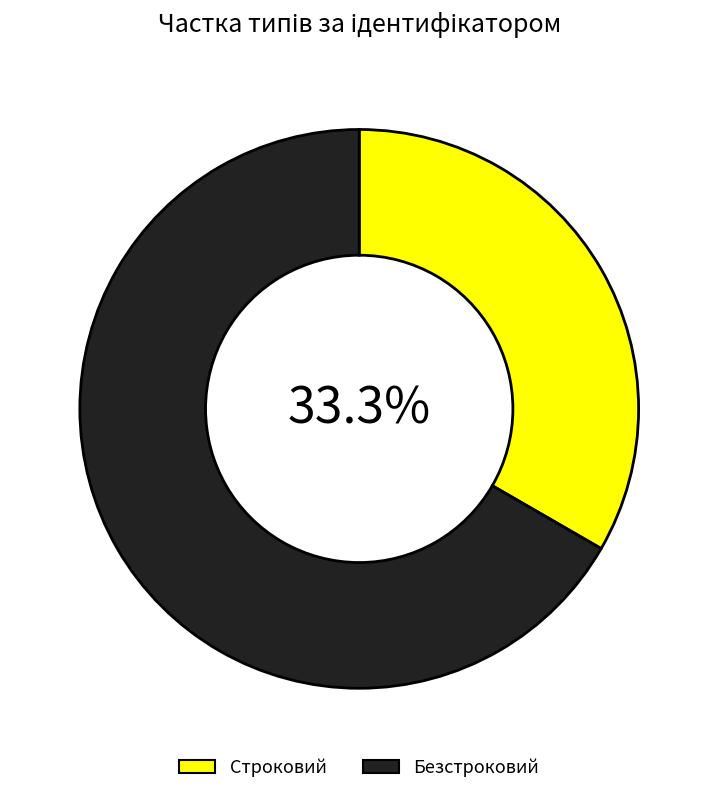

The Строковий slice represents 33% of the pie. True or false?

True